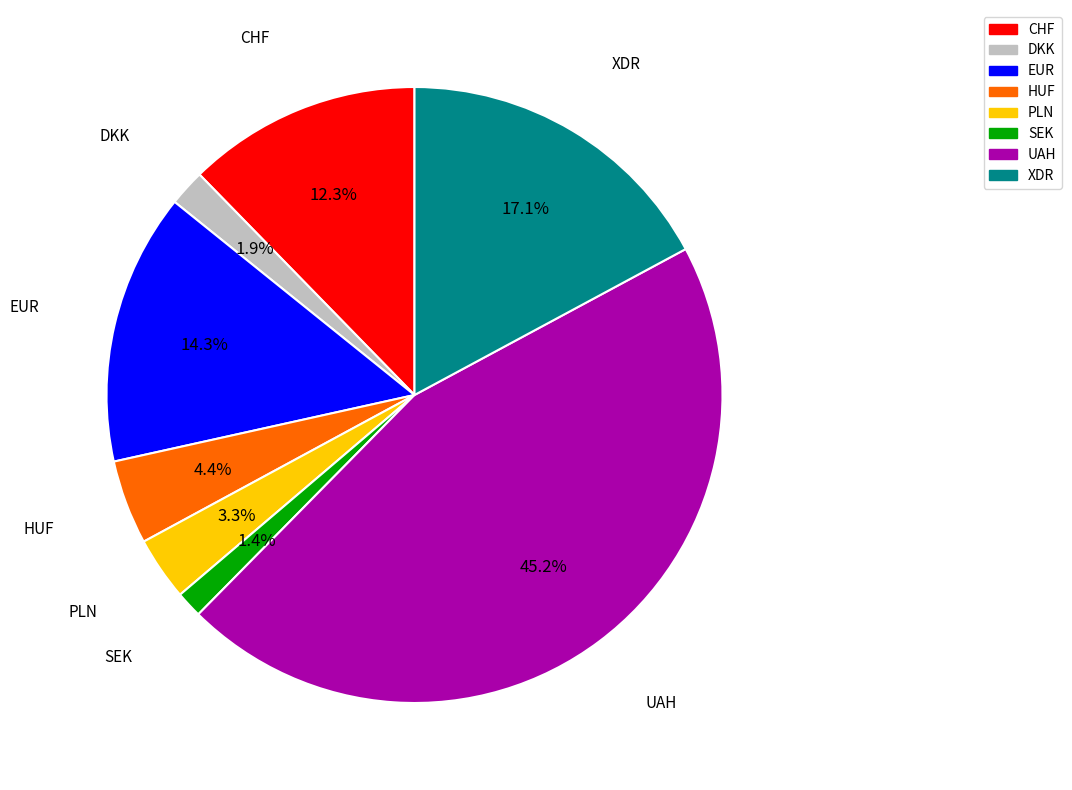

Rank the categories by value from highest to lowest.

UAH, XDR, EUR, CHF, HUF, PLN, DKK, SEK